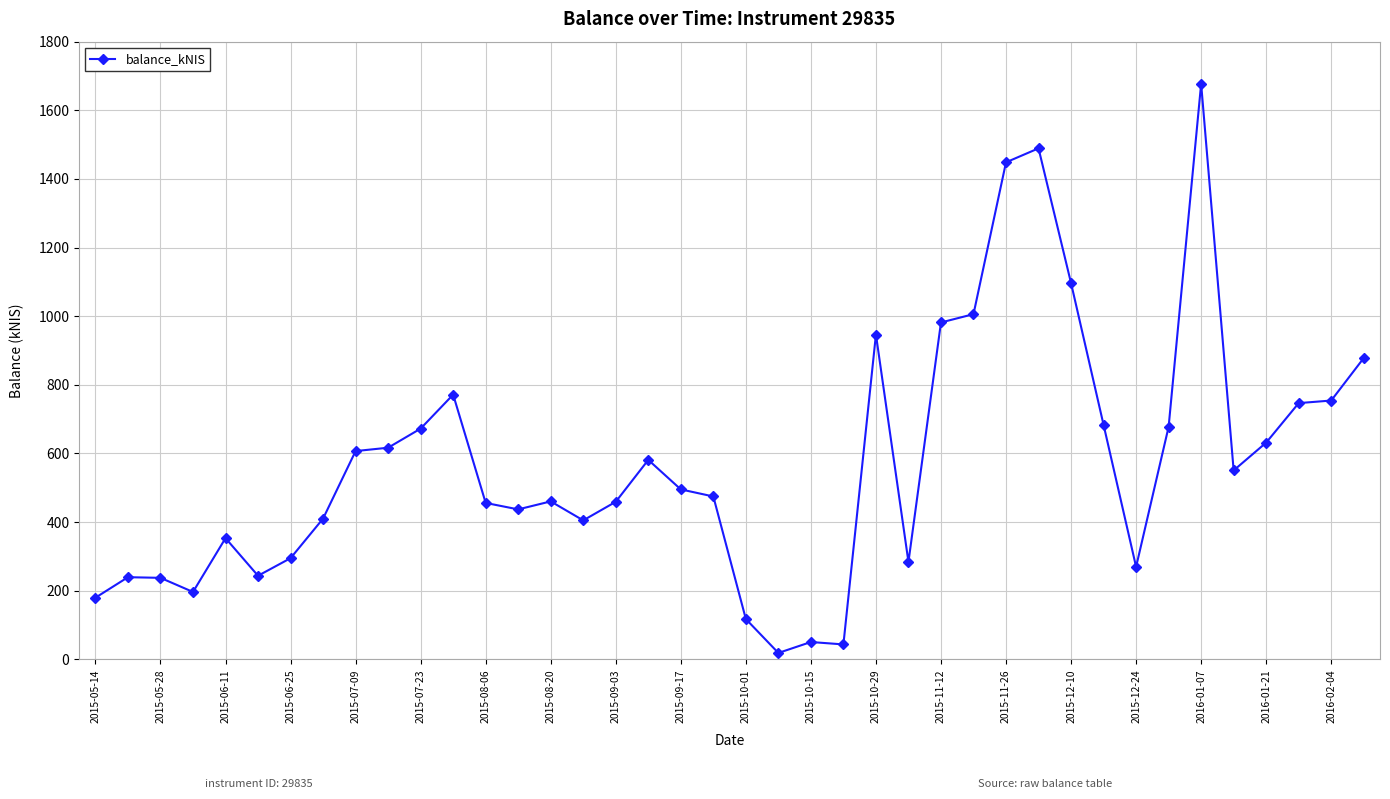

What is the value of the 19th point from the left?

495.4